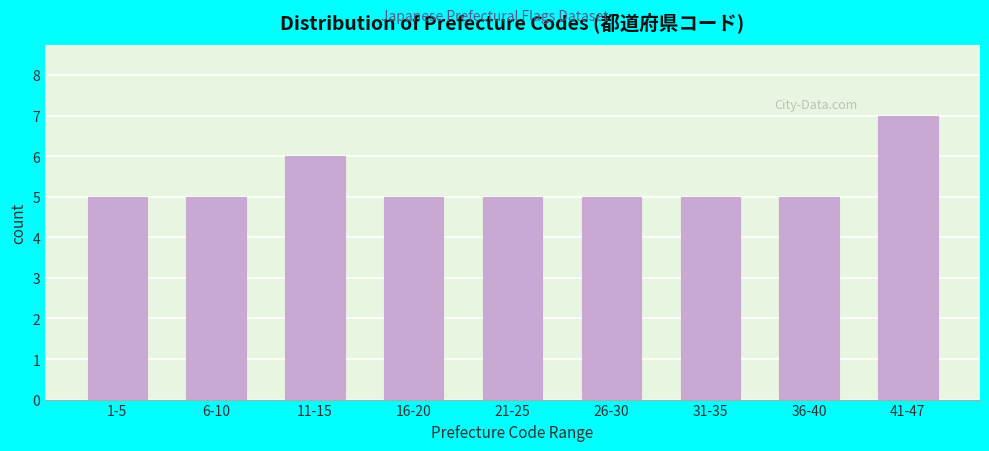

Reading left to right, list all the values displayed in this chart.

5	5	6	5	5	5	5	5	7